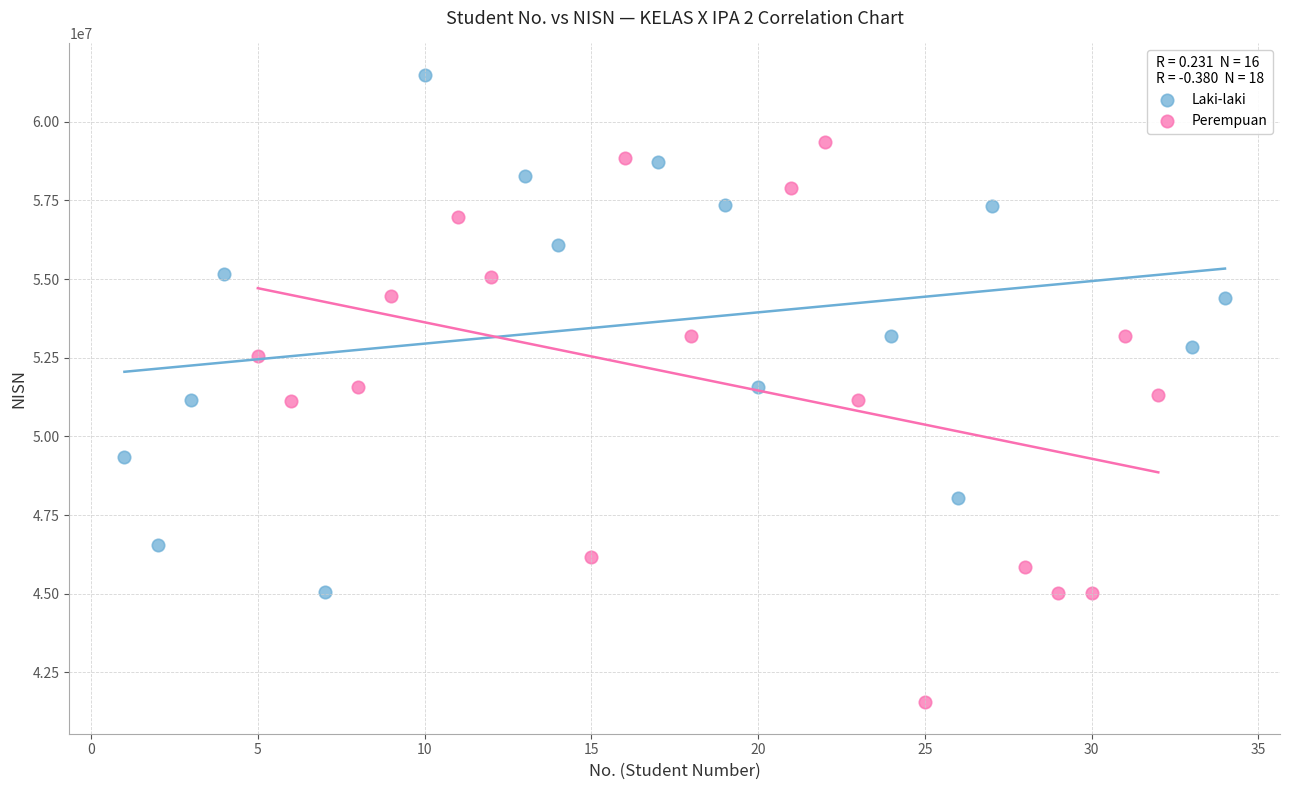

Which series has the largest Y range (max minus min)?

Perempuan